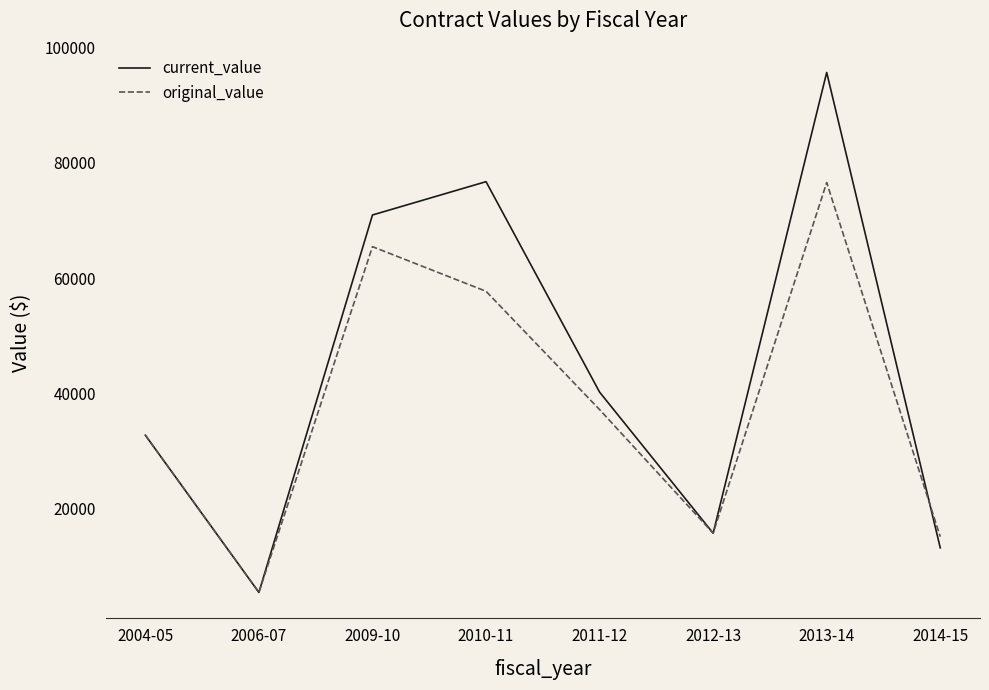

Rank the series at 2009-10 from highest to lowest value.

current_value, original_value